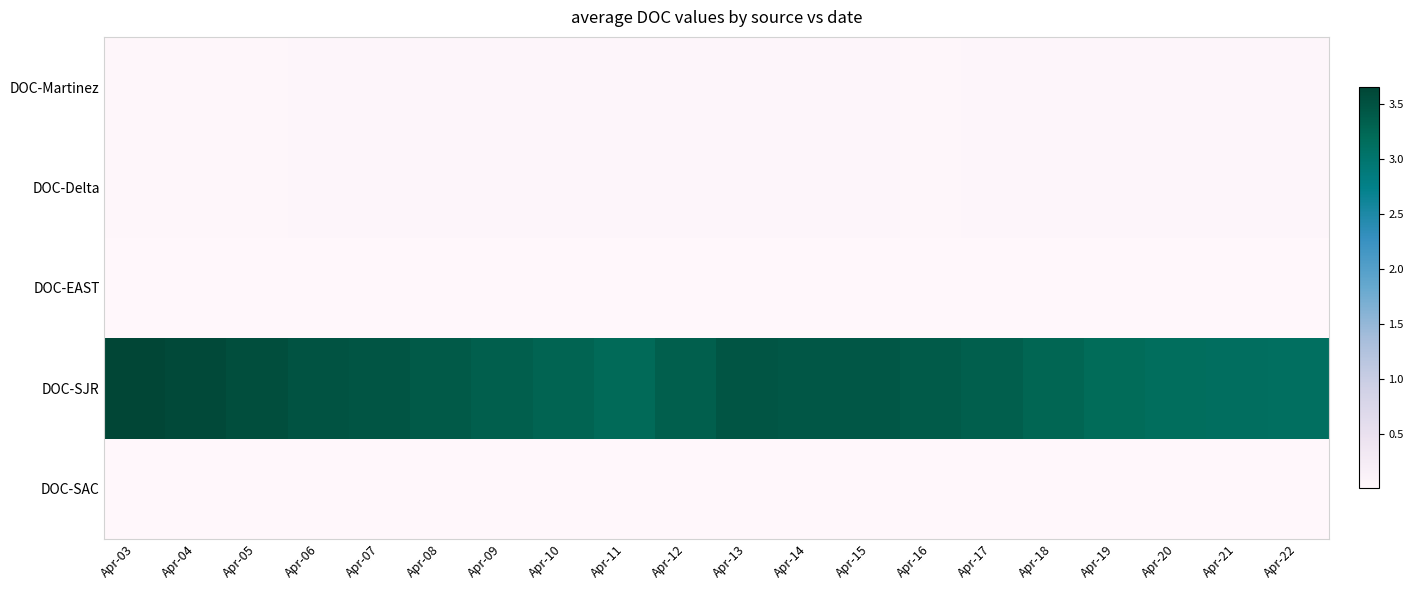

What is the spread (max minus min) of values at Apr-05?

3.5